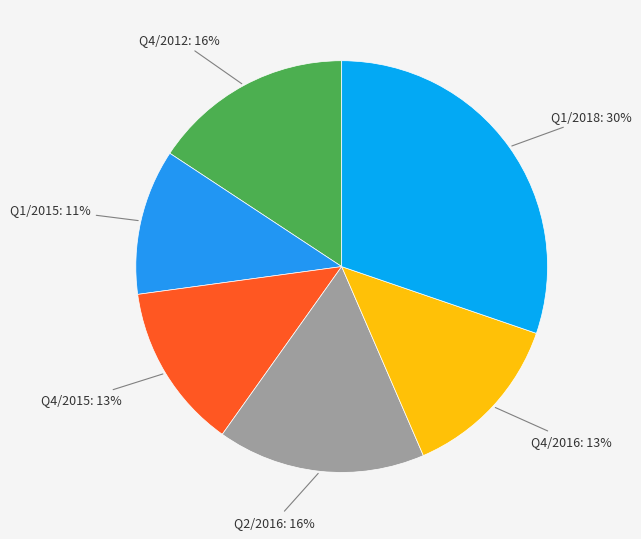

Does any single category account for the majority?

No